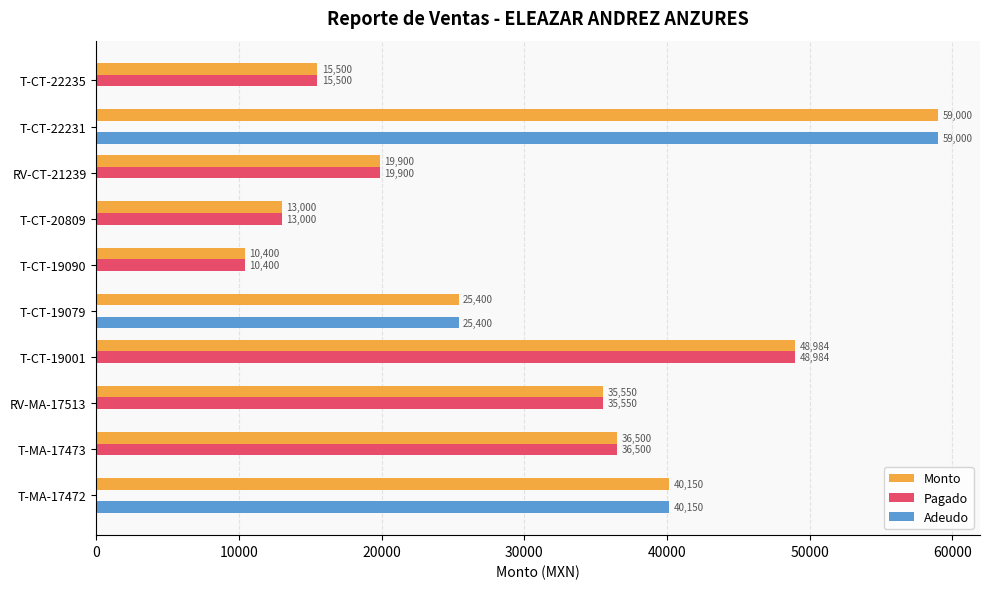

True or false: Monto has a value of 12803 at T-CT-19001.

False